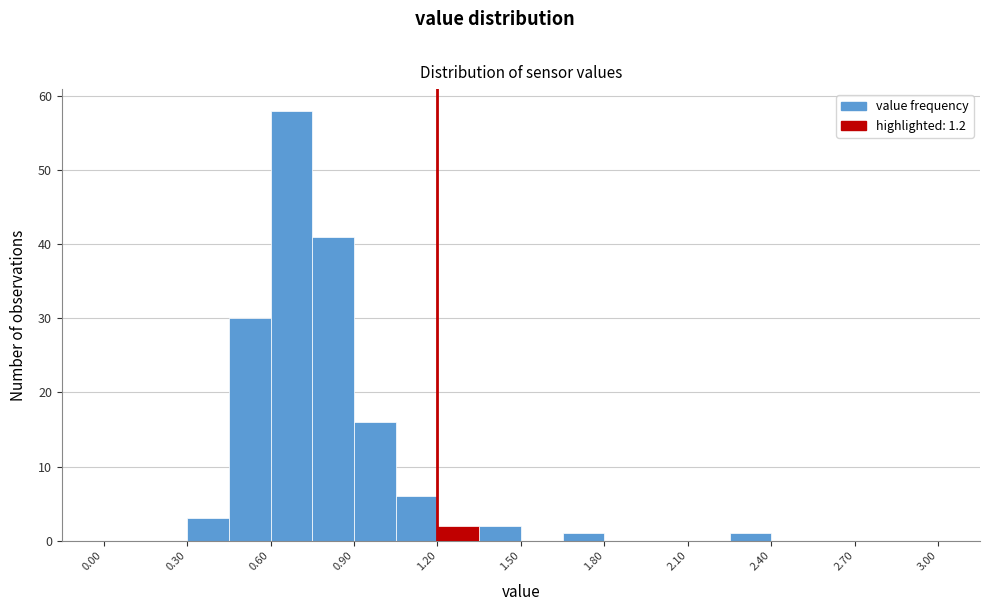

Read against the x-axis, roughly where is the centre of the tallest bar?

0.70